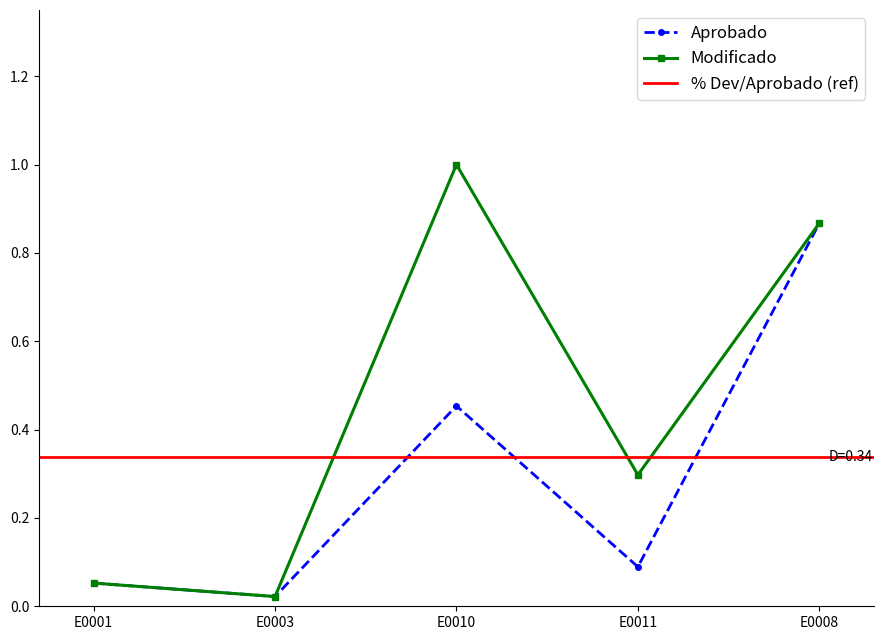

What is the average value of the Aprobado series?

0.3